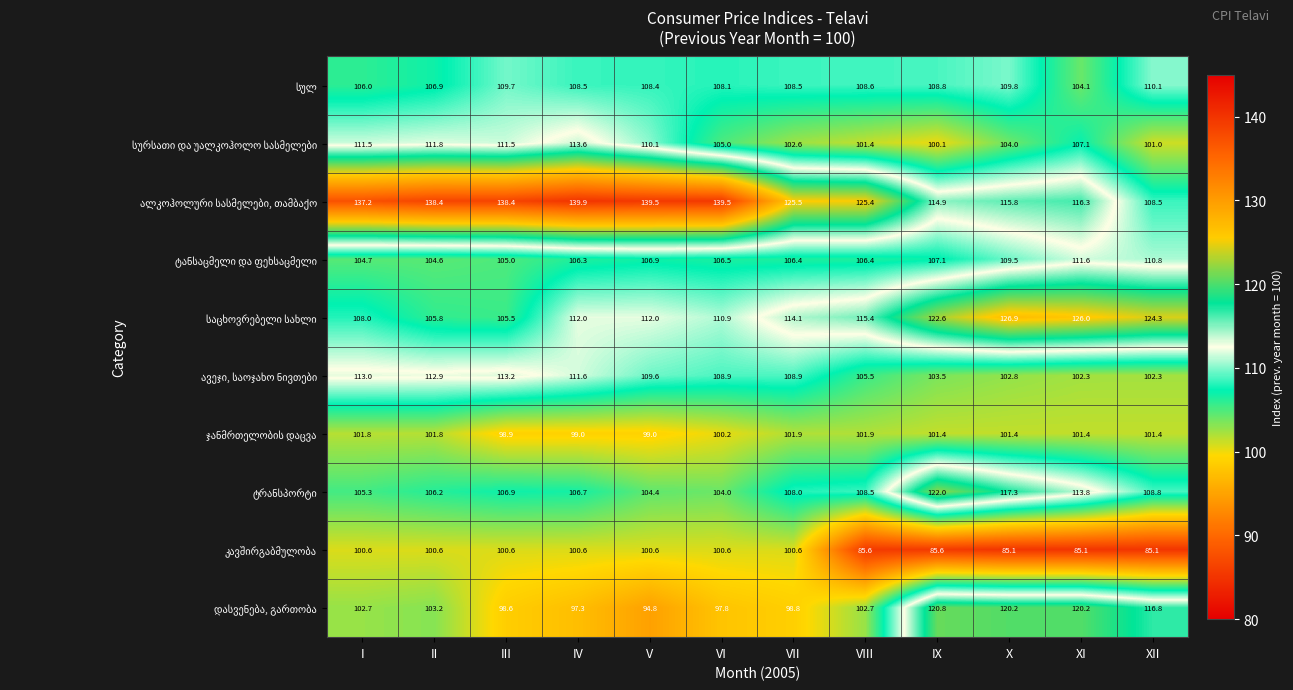

What is the spread (max minus min) of values at IX?

37.0